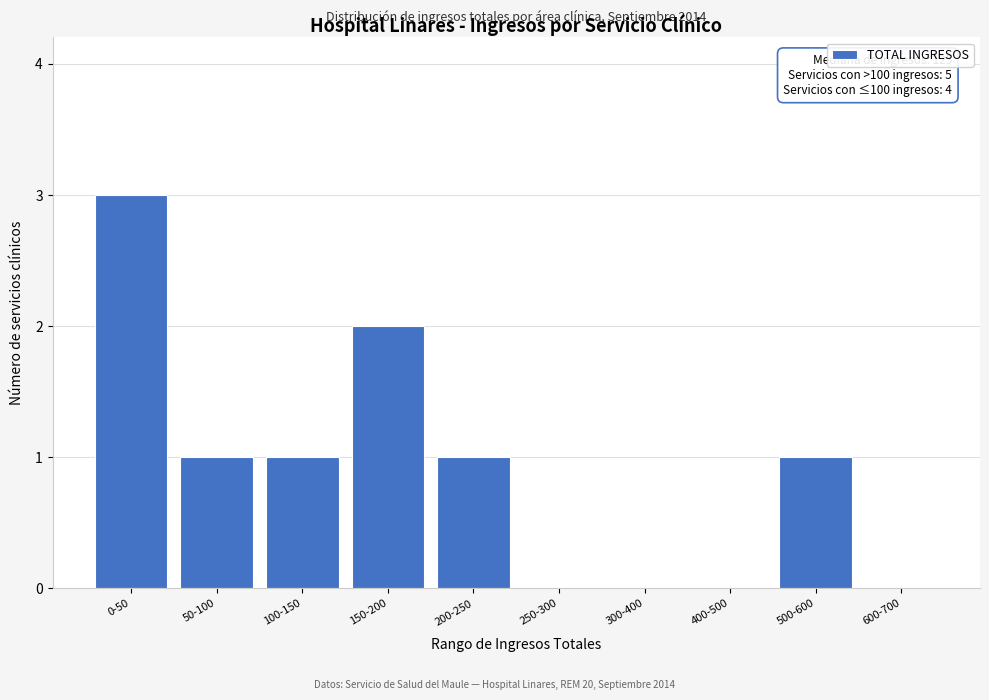

Reading left to right, transcribe all the data shown in this chart.

0-50=3	50-100=1	100-150=1	150-200=2	200-250=1	250-300=0	300-400=0	400-500=0	500-600=1	600-700=0